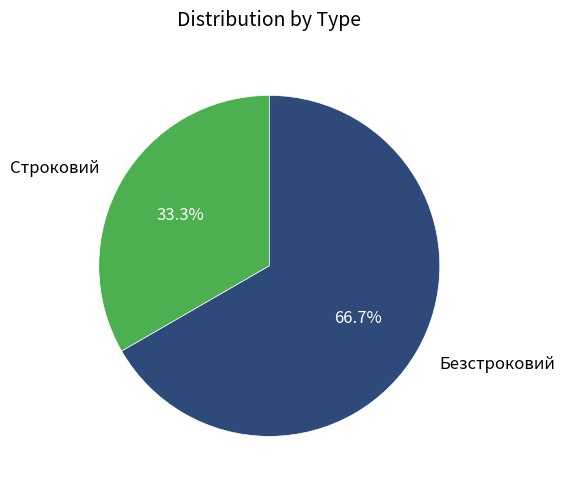

Which slice represents more than half of the pie?

Безстроковий